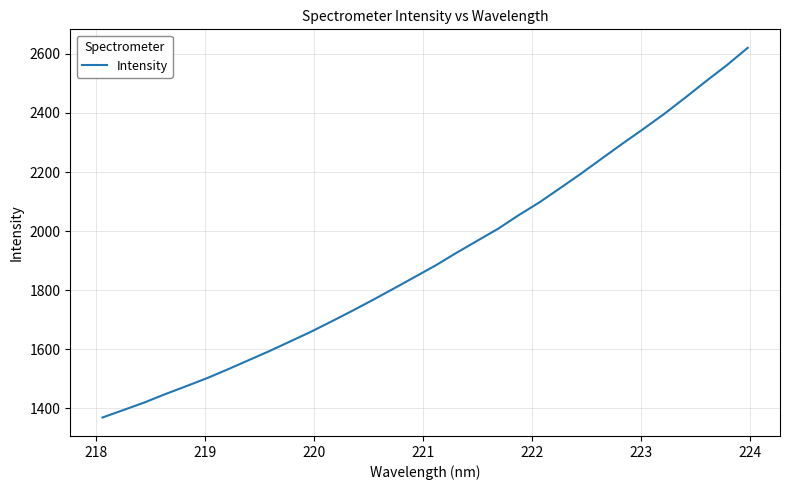

What is the difference between the maximum and minimum values?

1251.5